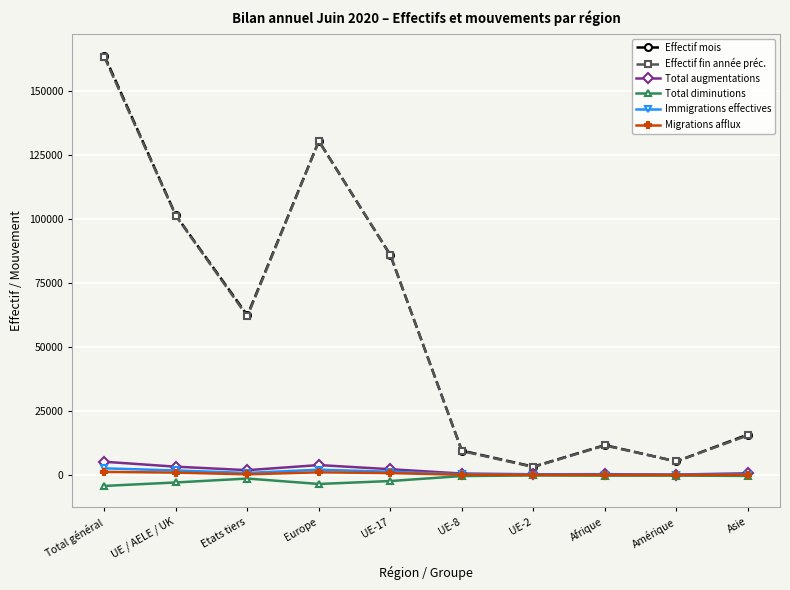

What is the minimum value shown in the chart?

-4230